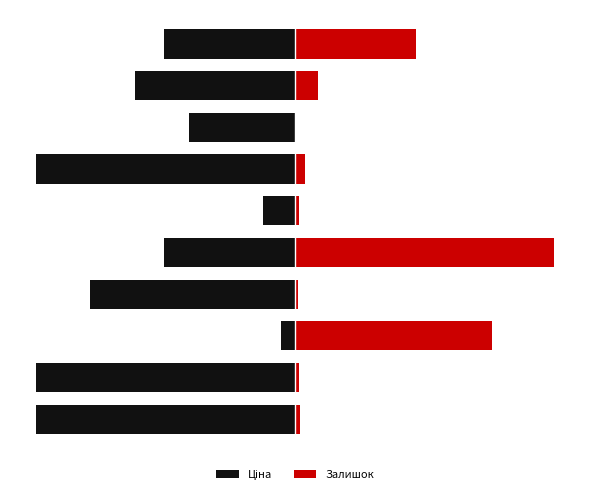

What are all the series names shown in the legend?

Ціна, Залишок